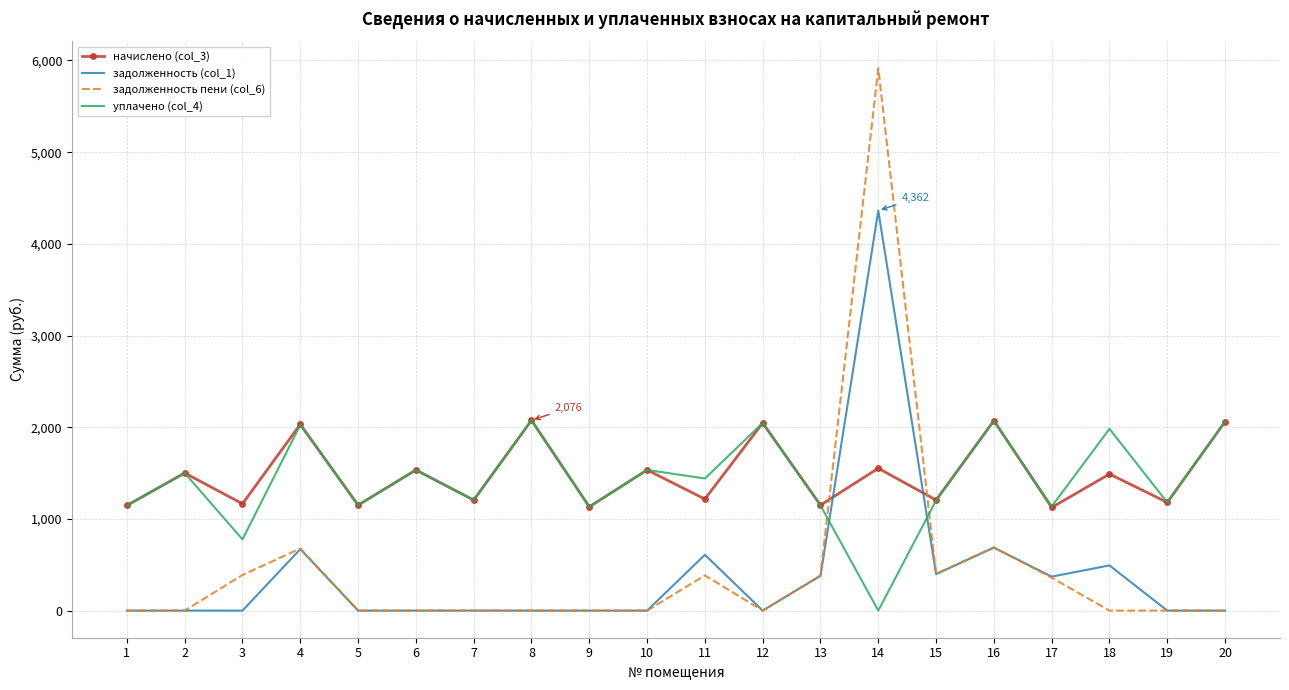

At how many categories does at least one series exceed 152?

20